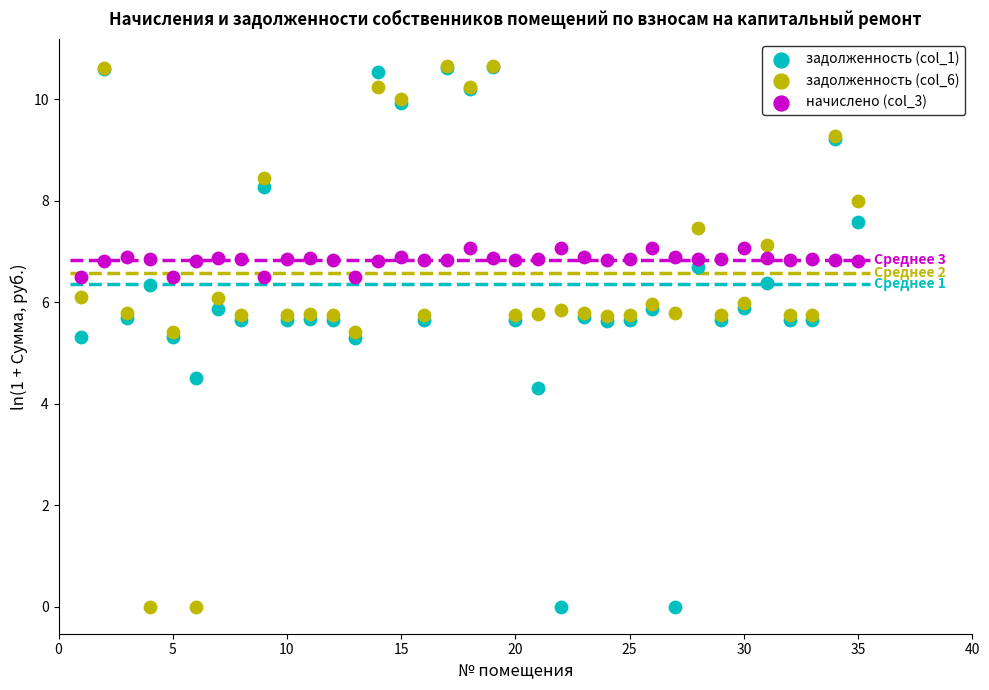

What are all the series names shown in the legend?

задолженность (col_1), задолженность (col_6), начислено (col_3)